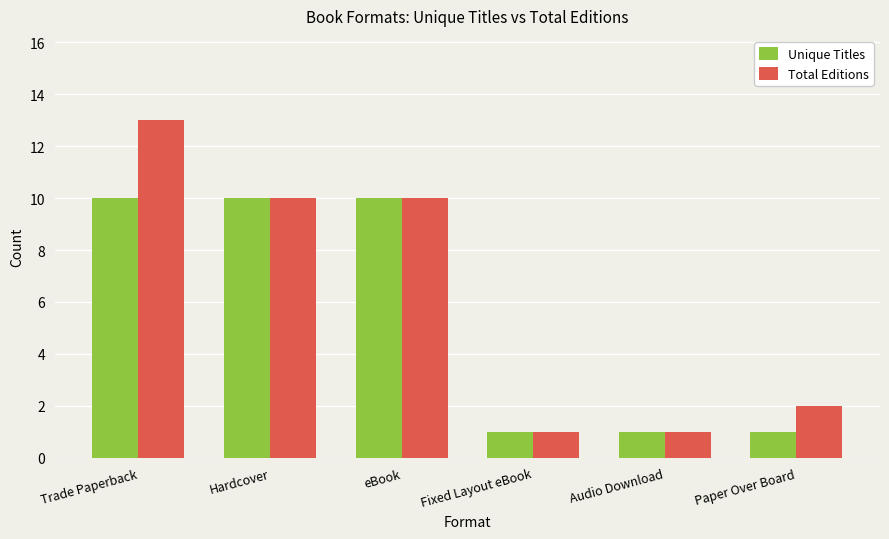

What position from the right is Hardcover?

5